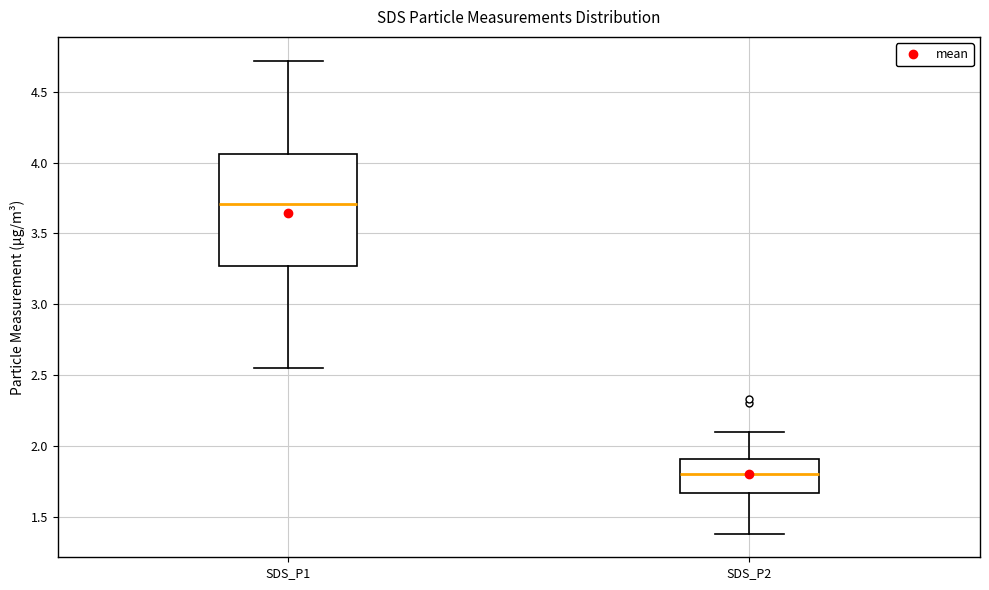

Which box is the tallest, from its lower edge to its upper edge?

SDS_P1